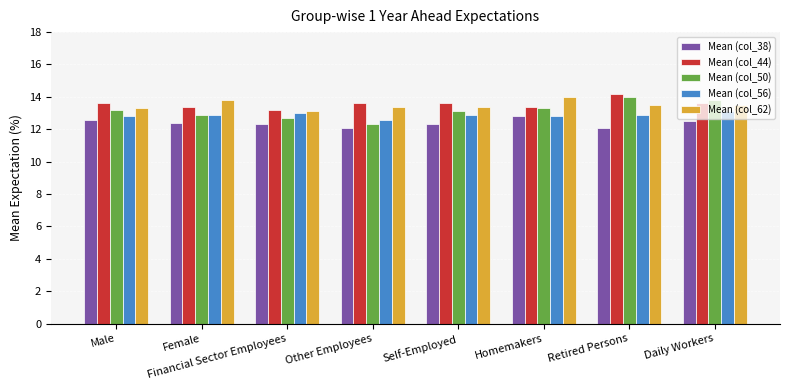

Which category has the highest value in the Mean (col_50) series?

Retired Persons